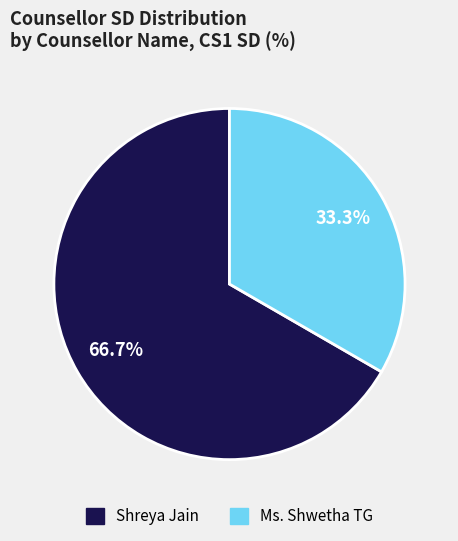

To the nearest percent, what percentage of the pie is Shreya Jain?

67%